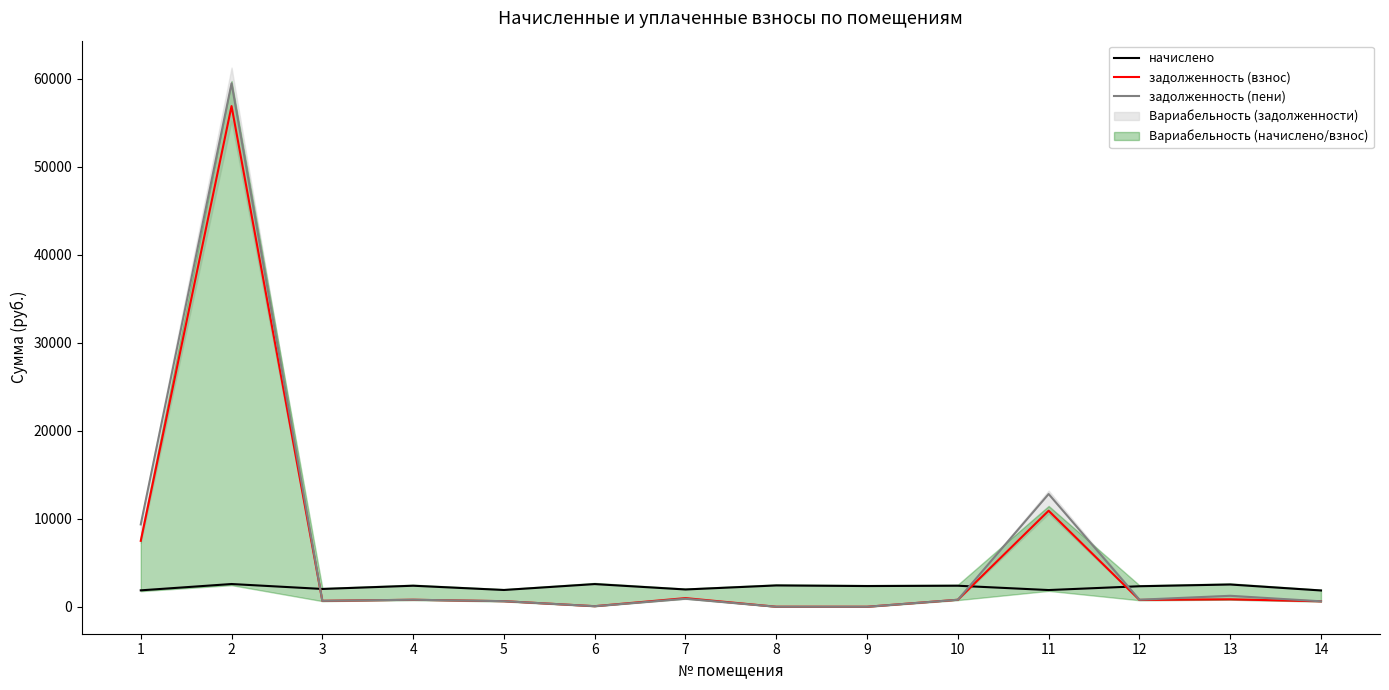

What is the lowest value of the начислено series?

1851.3